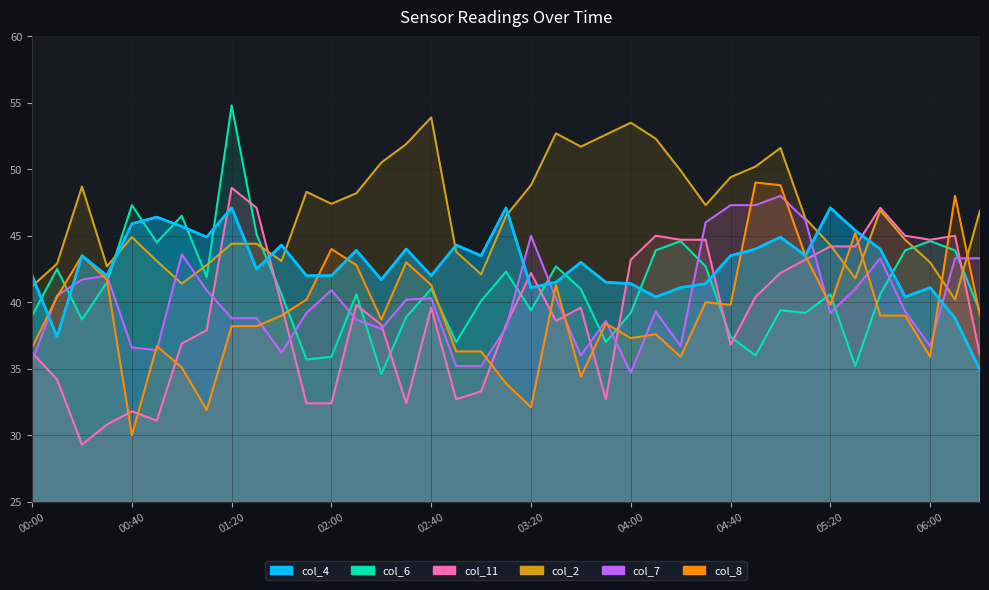

Does the chart display data point markers on the line(s)?

No